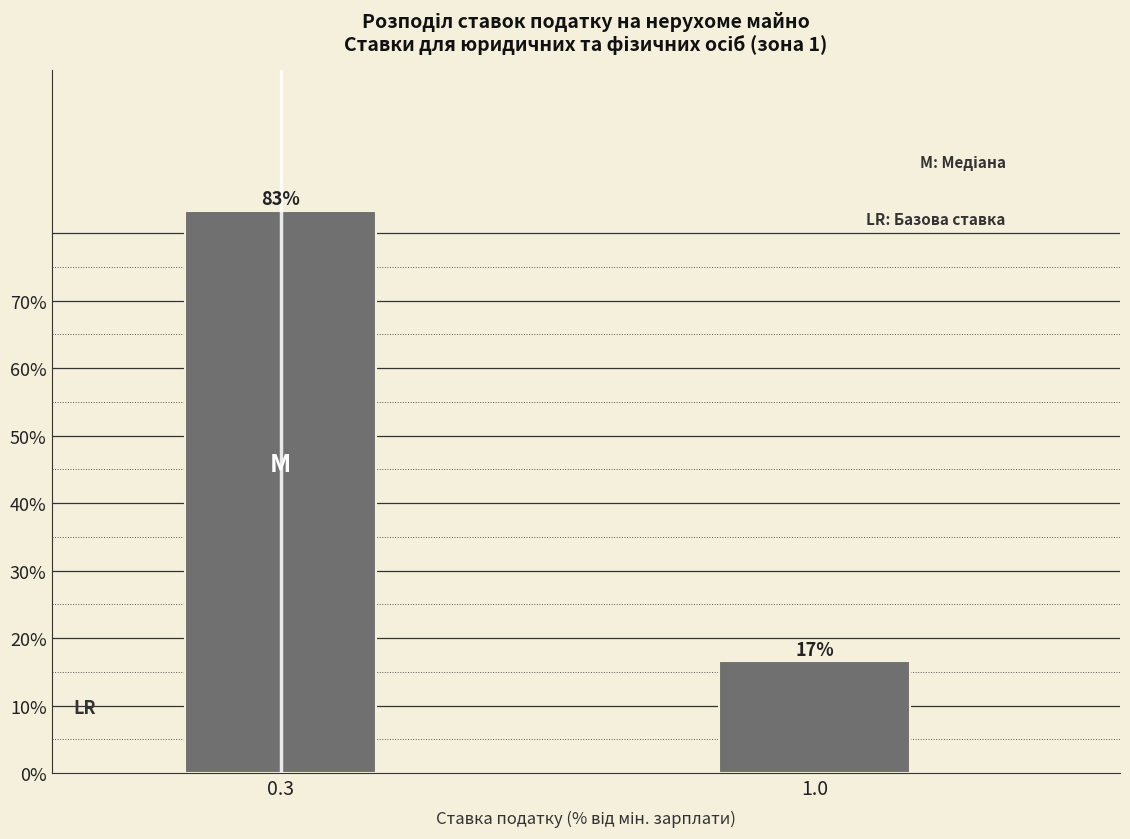

Which category has the highest value across all series?

0.3